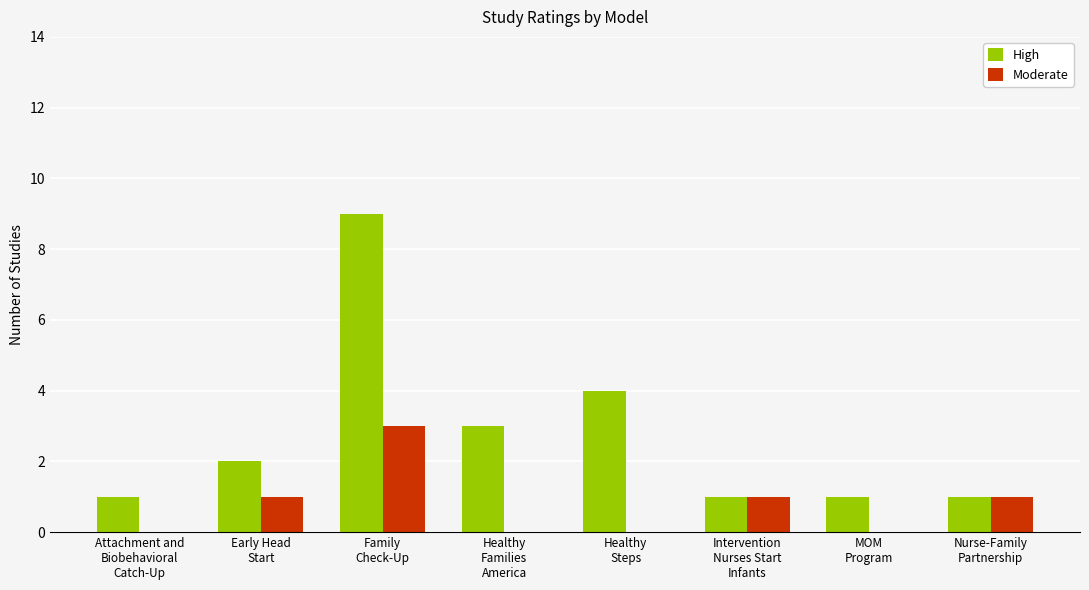

Read the Moderate value at Nurse-Family
Partnership.

1